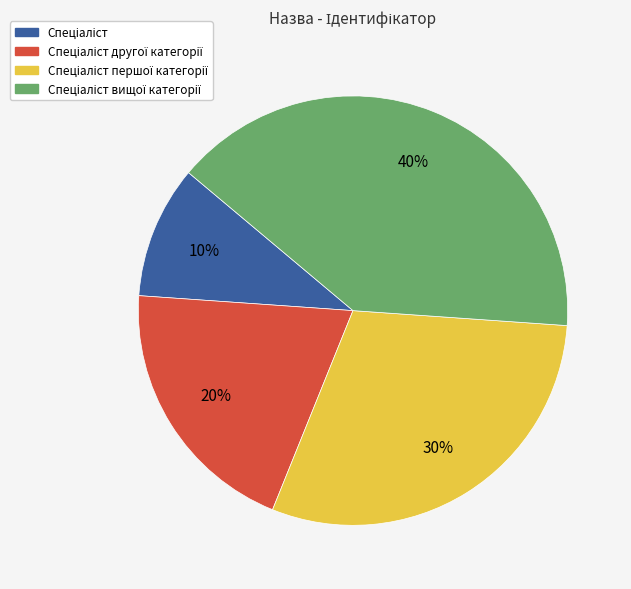

To the nearest percent, what is the average slice percentage?

25%